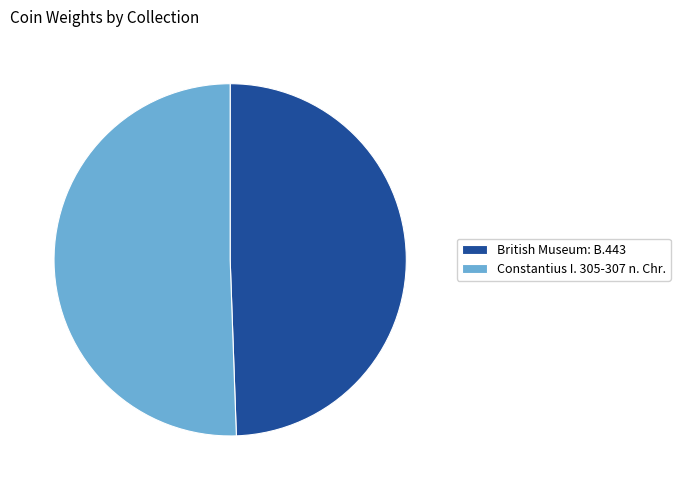

Between British Museum: B.443 and Constantius I. 305-307 n. Chr., which is larger?

Constantius I. 305-307 n. Chr.